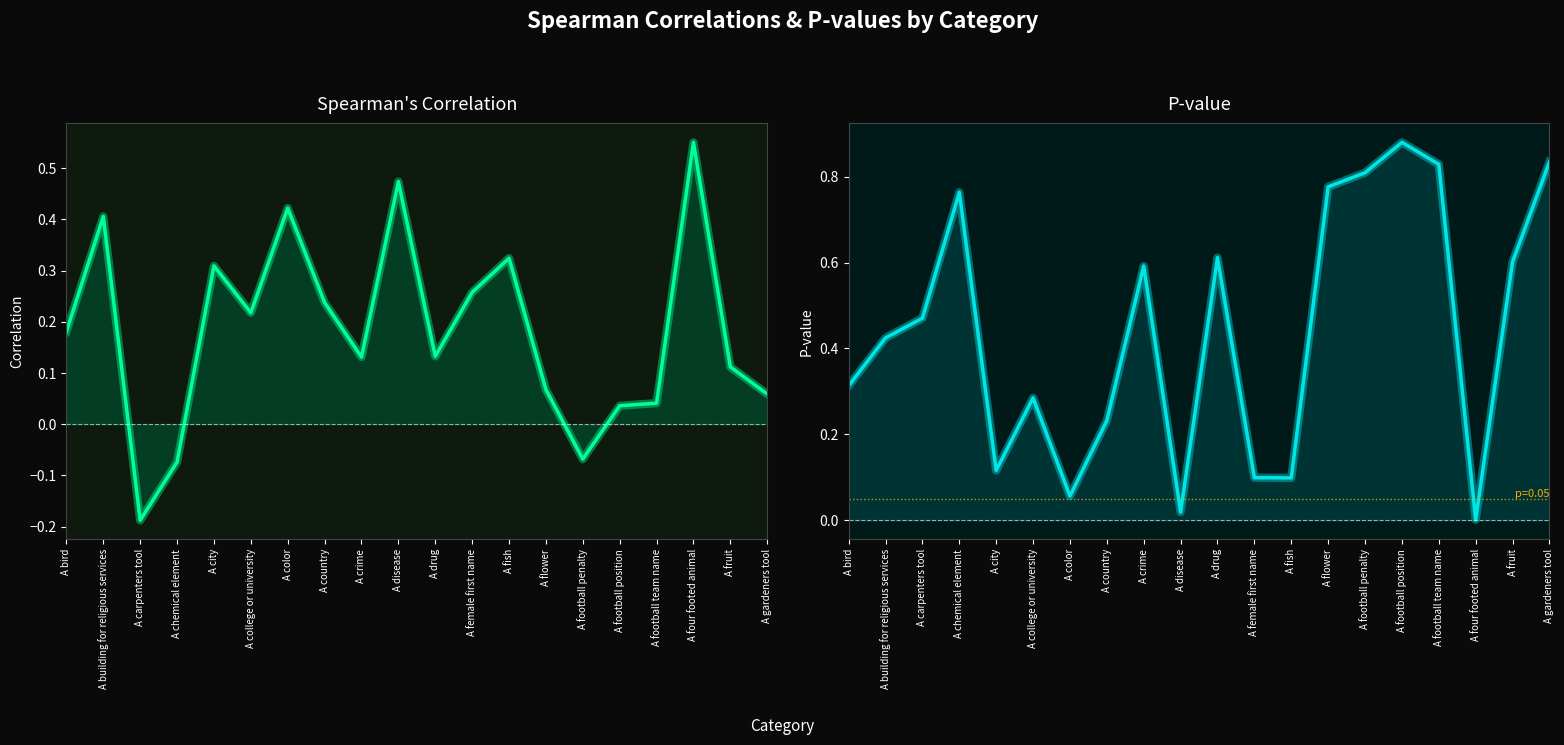

Does the chart have visible grid lines?

No